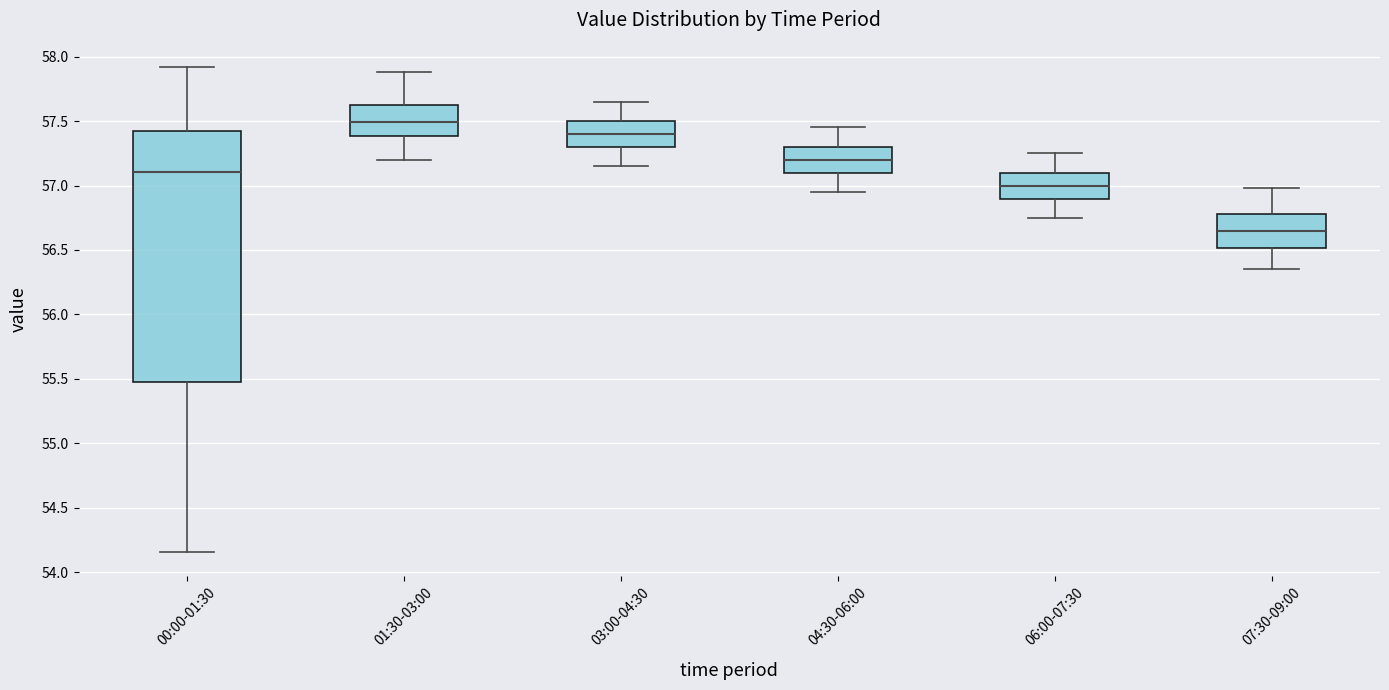

Reading left to right, transcribe this box plot: for each box, give where its median line is, the range the box spans, and where its two whiskers end, as read against the y-axis. The values are not printed on the chart, so give them approximately, as read against the axis.

00:00-01:30: median 57.10, box 55.50 to 57.40, whiskers 54.15 to 57.90
01:30-03:00: median 57.50, box 57.40 to 57.65, whiskers 57.20 to 57.90
03:00-04:30: median 57.40, box 57.30 to 57.50, whiskers 57.15 to 57.65
04:30-06:00: median 57.20, box 57.10 to 57.30, whiskers 56.95 to 57.45
06:00-07:30: median 57.00, box 56.90 to 57.10, whiskers 56.75 to 57.25
07:30-09:00: median 56.65, box 56.50 to 56.80, whiskers 56.35 to 57.00